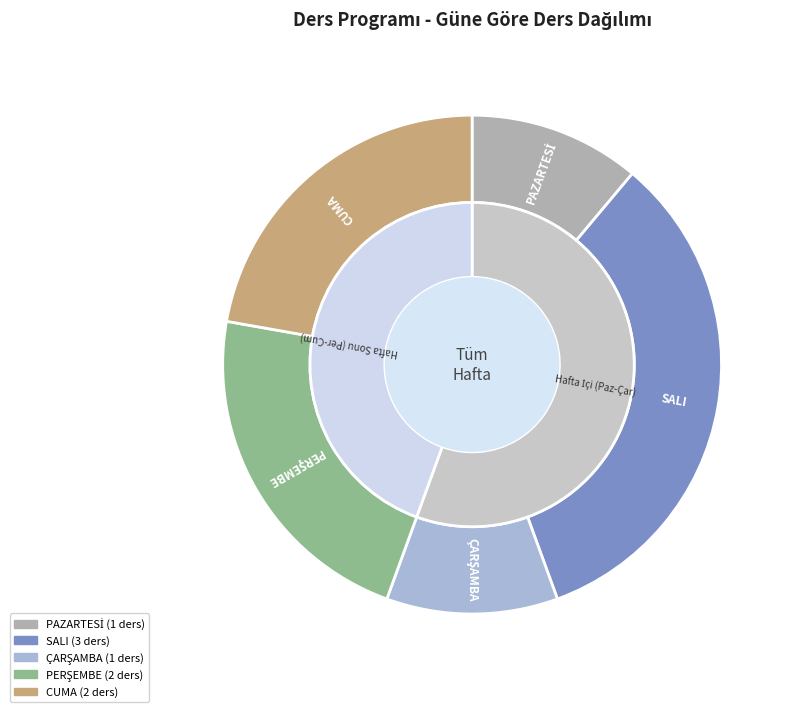

True or false: PAZARTESİ accounts for 1% of the total.

False